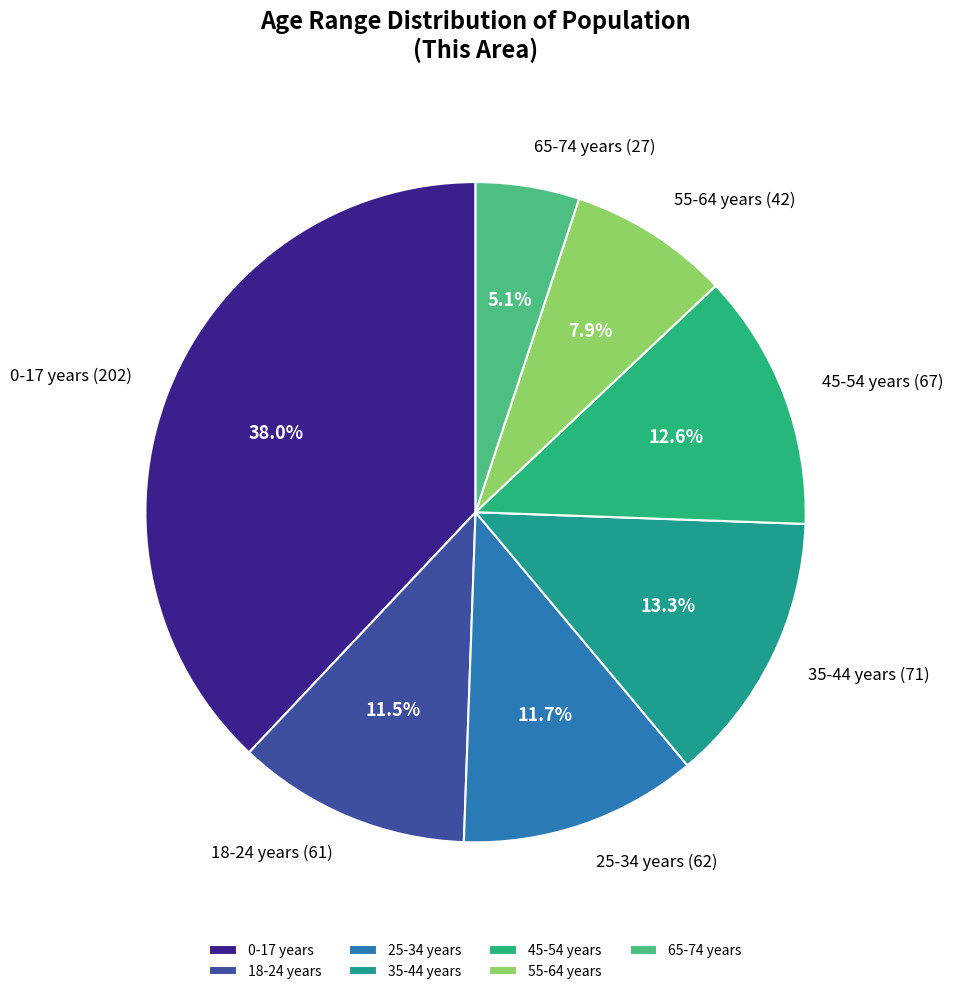

To the nearest percent, what is the difference between the largest and smallest slice percentages?

33%